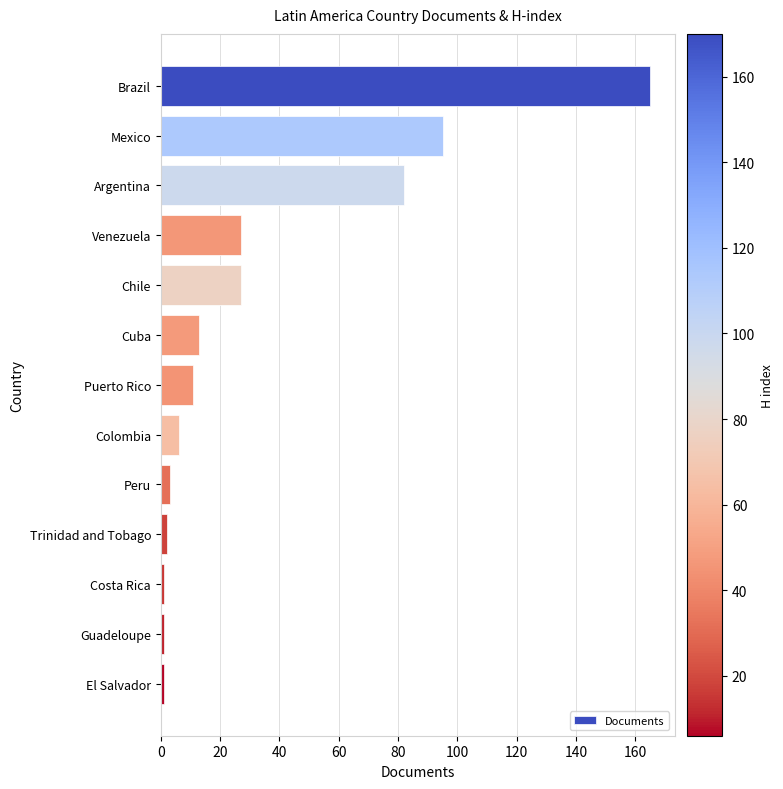

What position from the bottom is Puerto Rico?

7